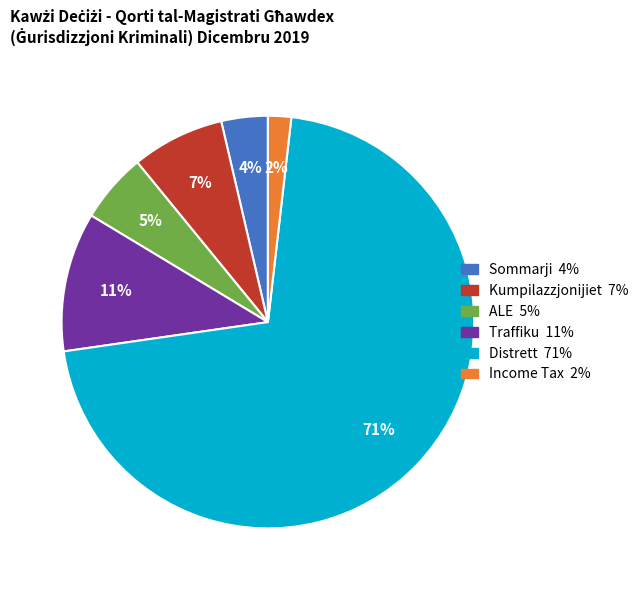

How many slices are in this pie chart?

6